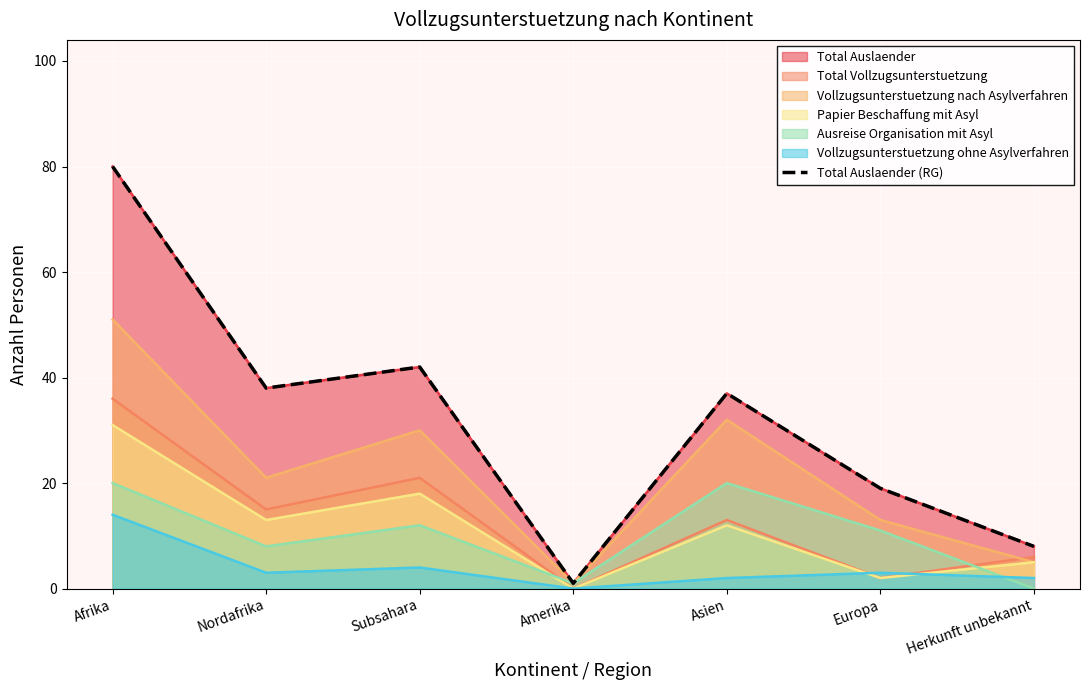

What is the label of the 1st point from the right?

Herkunft unbekannt